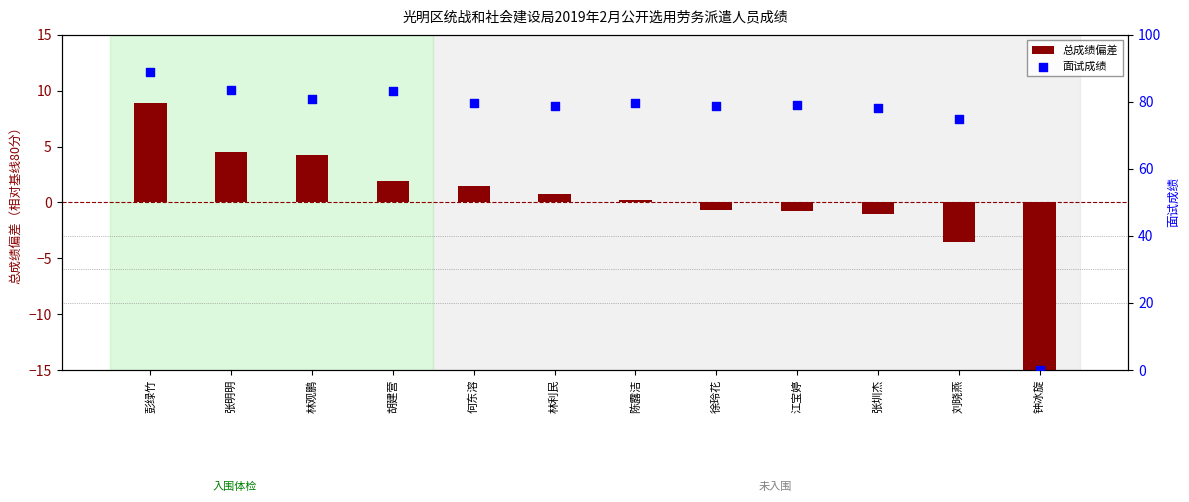

Which series reaches the minimum Y coordinate?

总成绩偏差